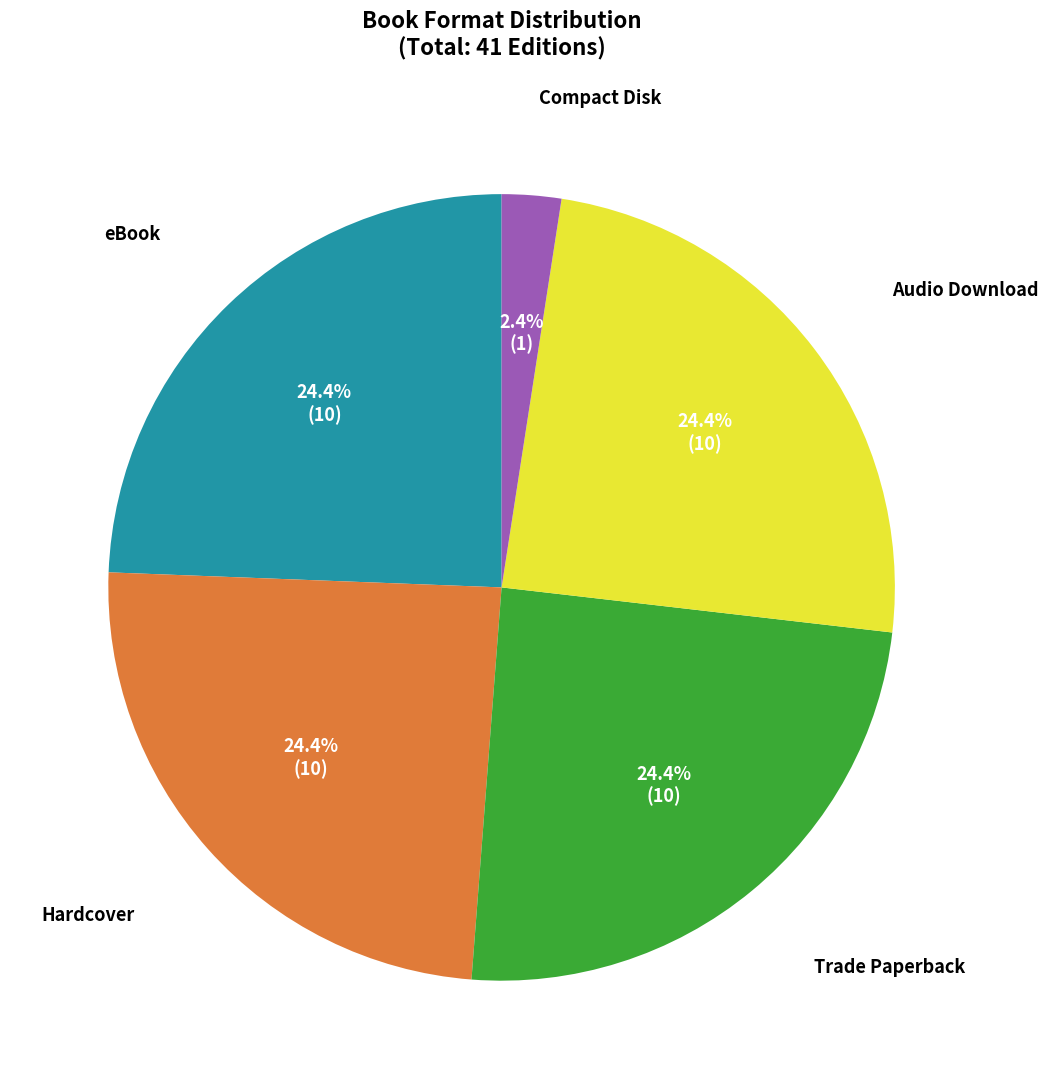

Is there a majority slice in this chart?

No